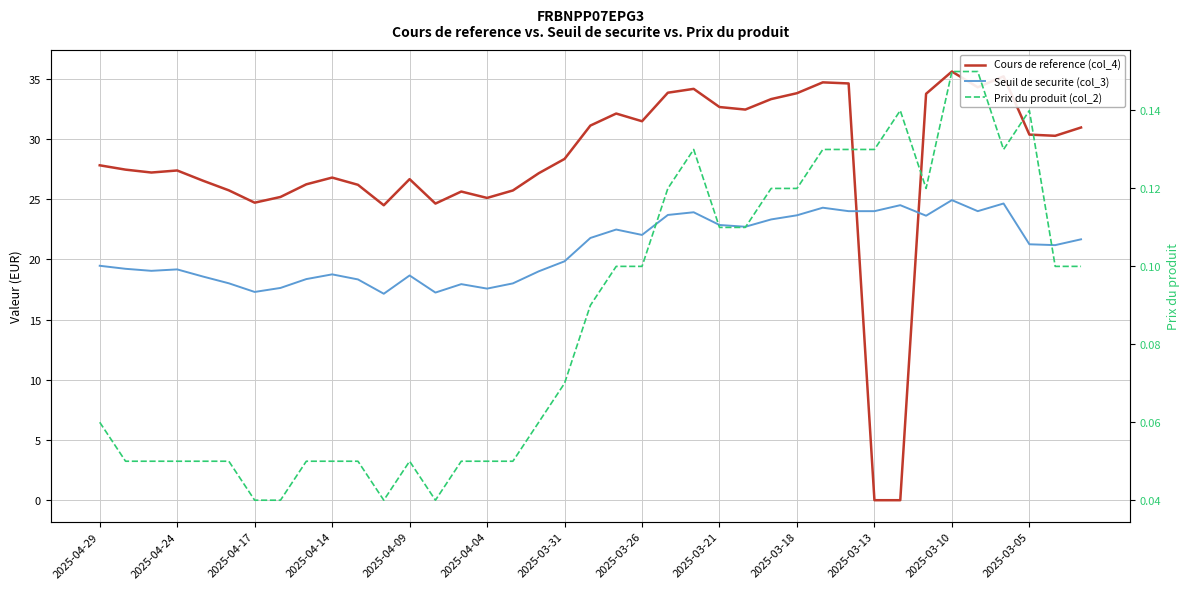

How many categories are shown in the chart?

39